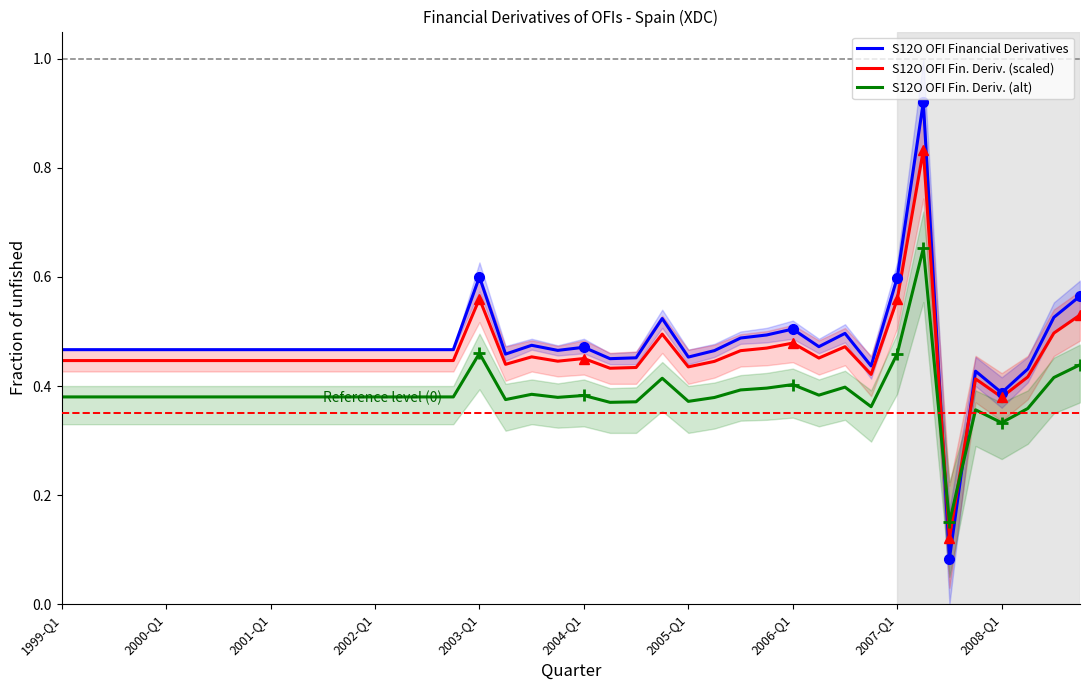

True or false: S12O OFI Fin. Deriv. (alt) and S12O OFI Fin. Deriv. (scaled) cross at least once.

True